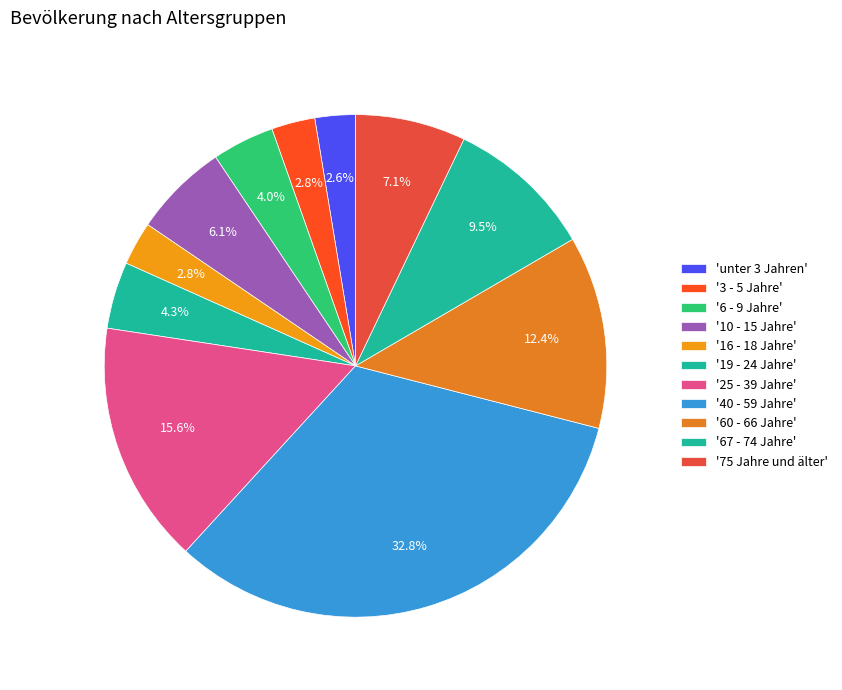

Count the number of slices in the pie.

11